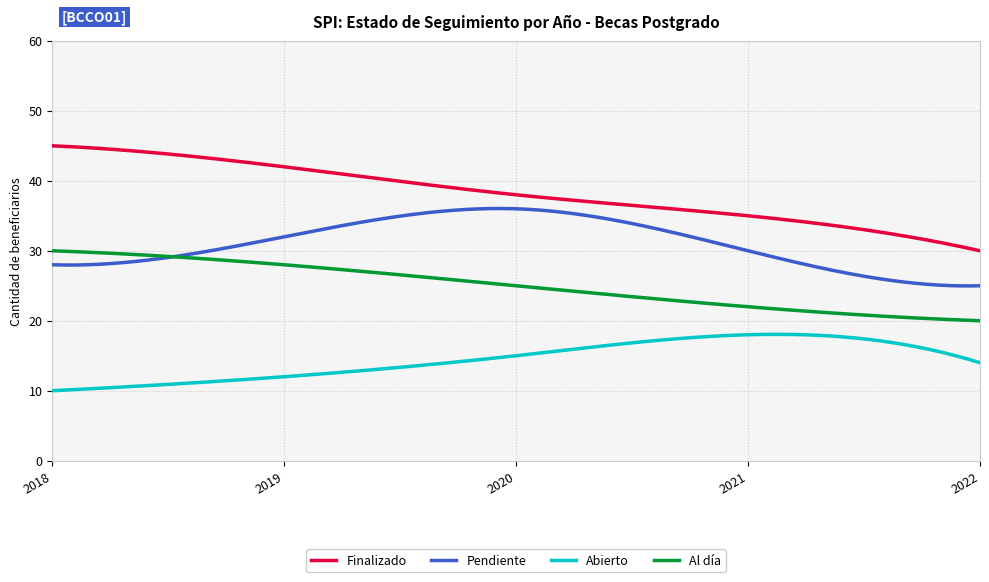

Which series has the widest spread of values?

Finalizado